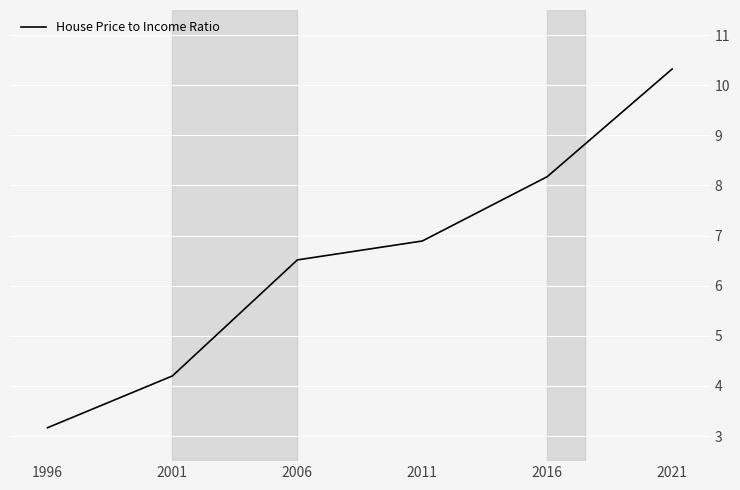

Reading left to right, transcribe all the data shown in this chart.

3.2	4.2	6.5	6.9	8.2	10.3